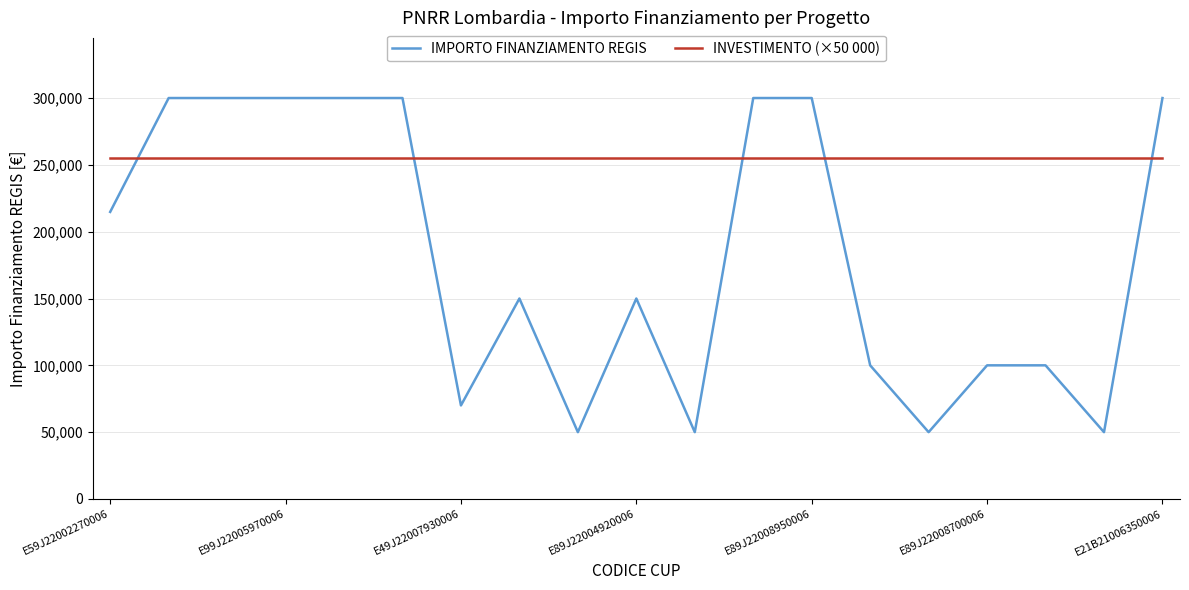

After their last crossing, which series has the higher values: IMPORTO FINANZIAMENTO REGIS or INVESTIMENTO (×50 000)?

IMPORTO FINANZIAMENTO REGIS